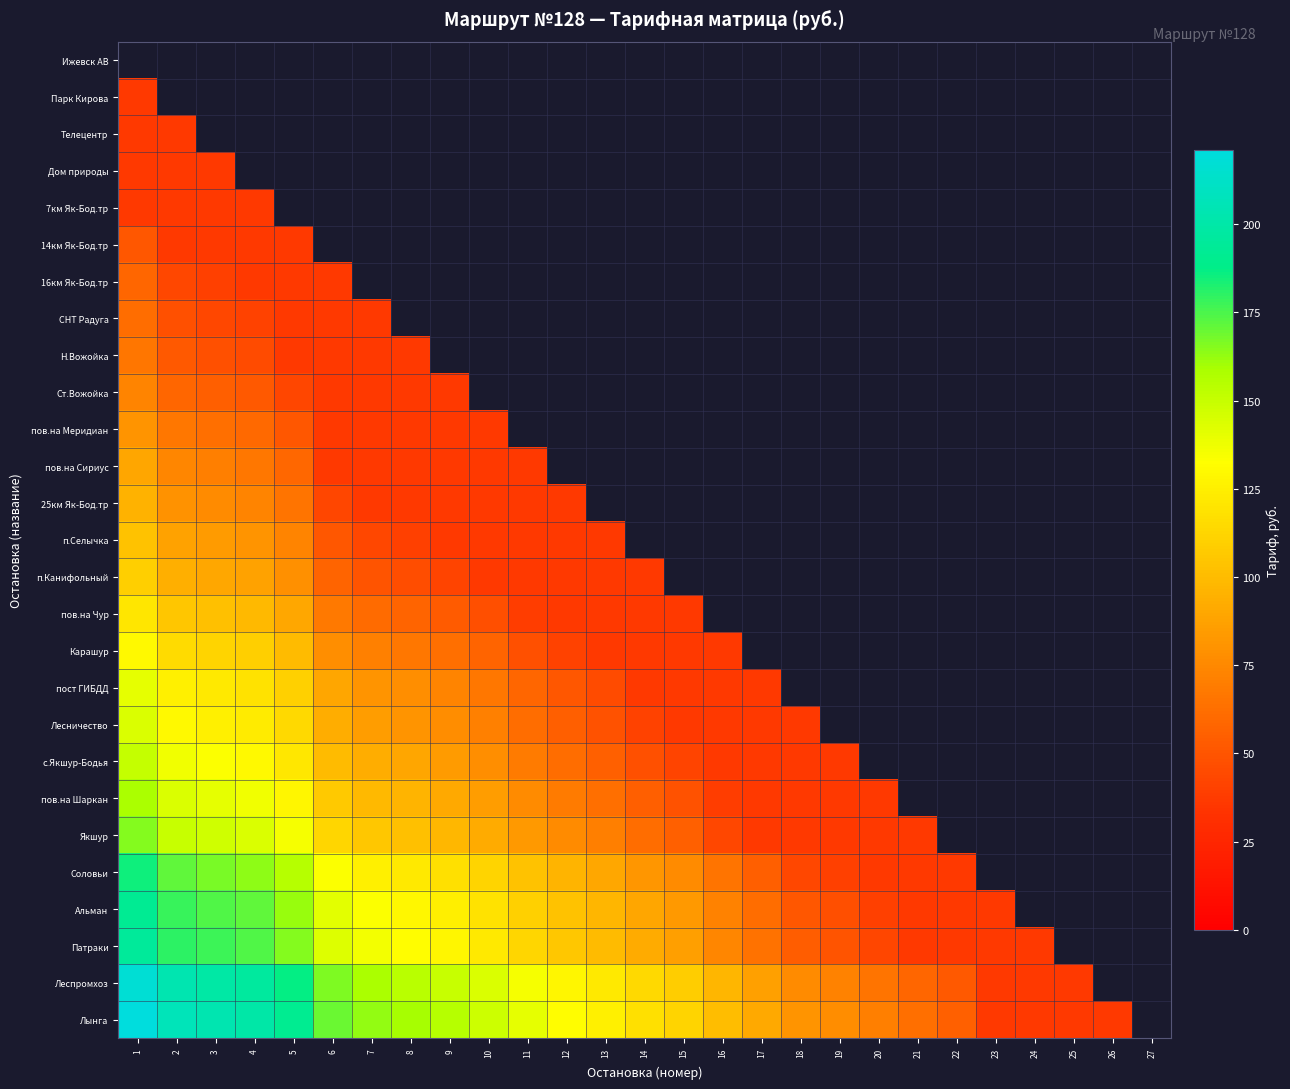

At which label is Соловьи closest to 111?

10